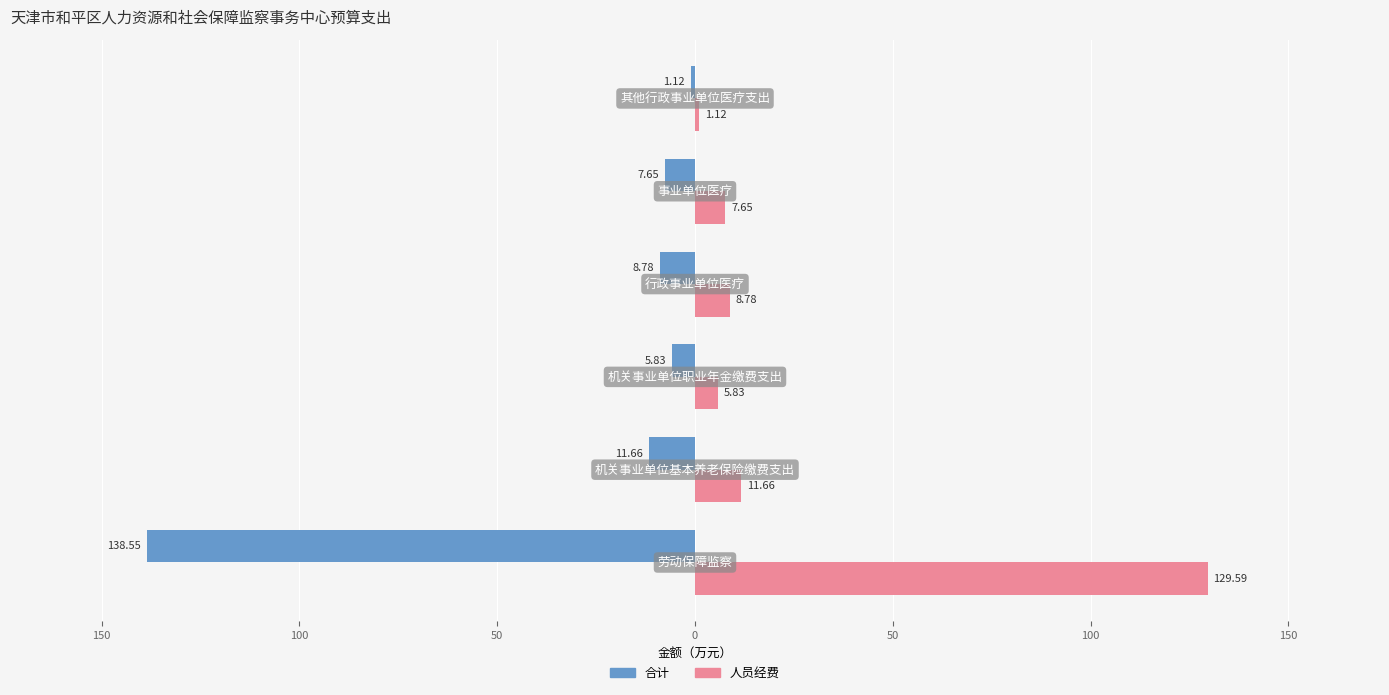

What are all the series names shown in the legend?

合计, 人员经费